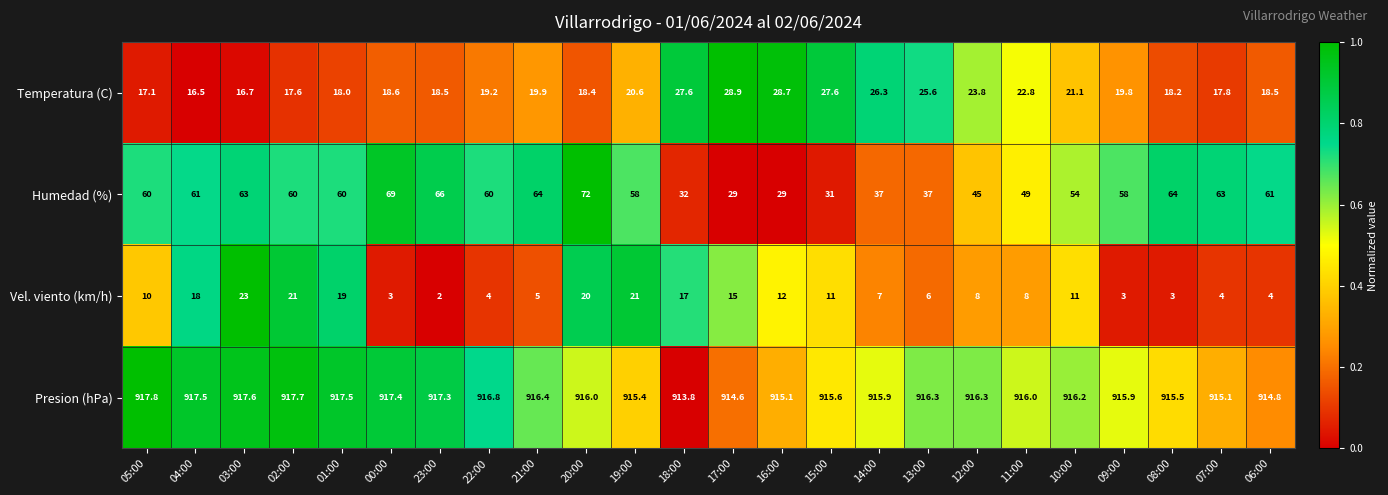

What is the highest value of the Presion (hPa) series?

917.8